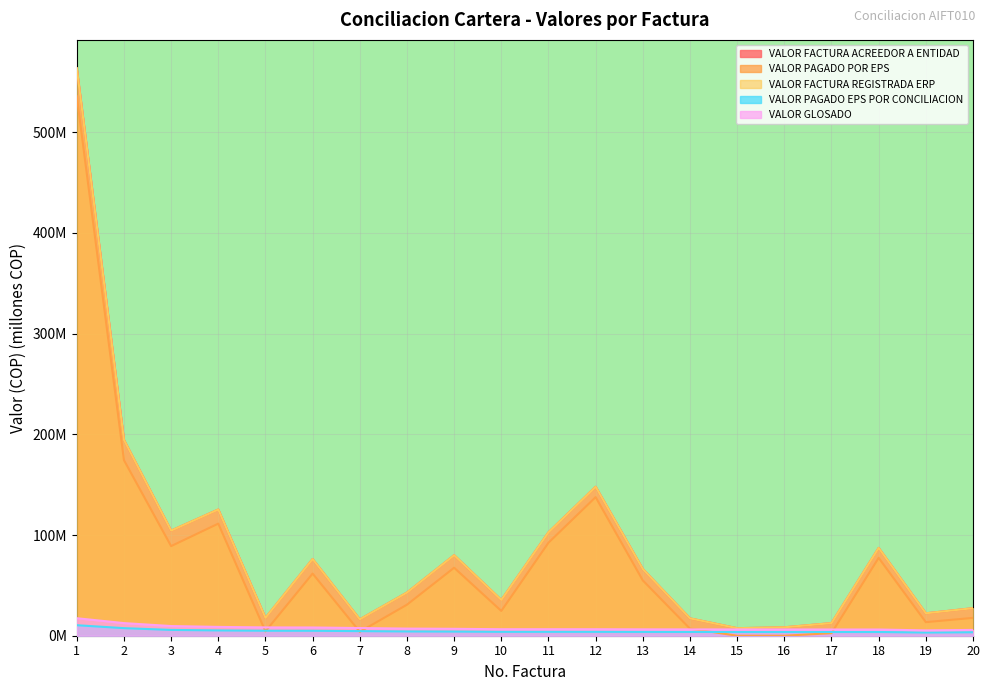

What is the sum of the VALOR GLOSADO values at 12 and 14?

12.7